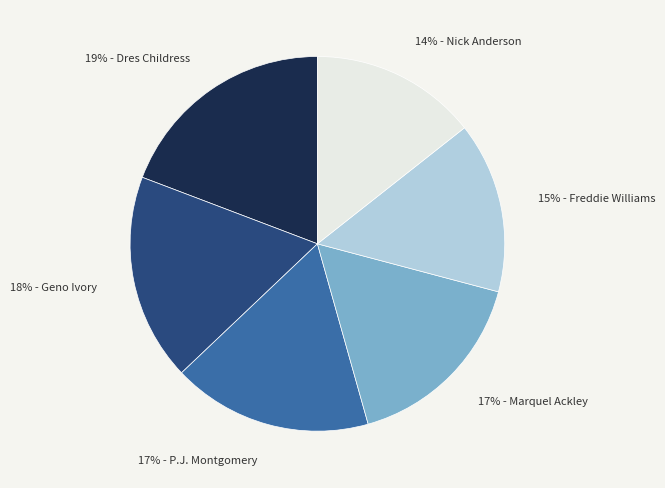

To the nearest percent, what is the average slice percentage?

17%